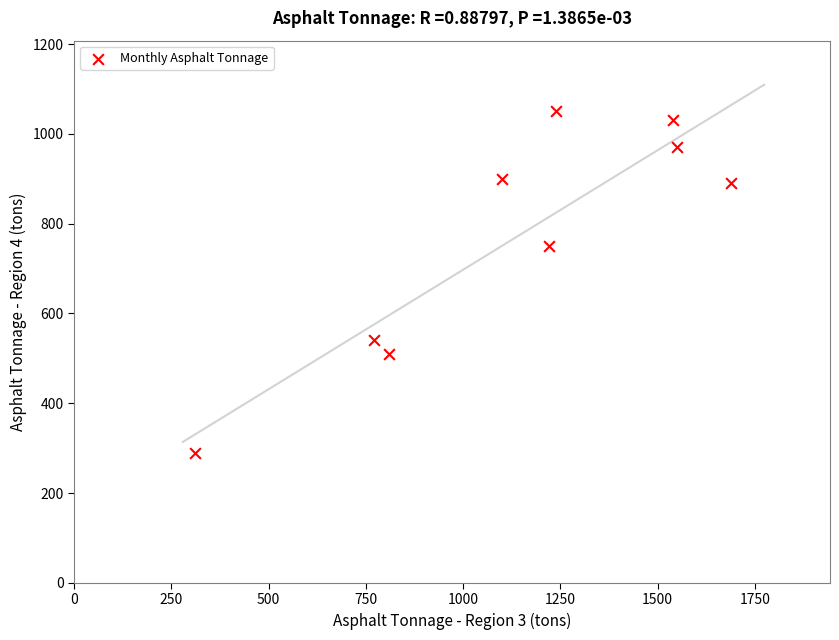

What Y value in the scatter plot is closest to 670?

750